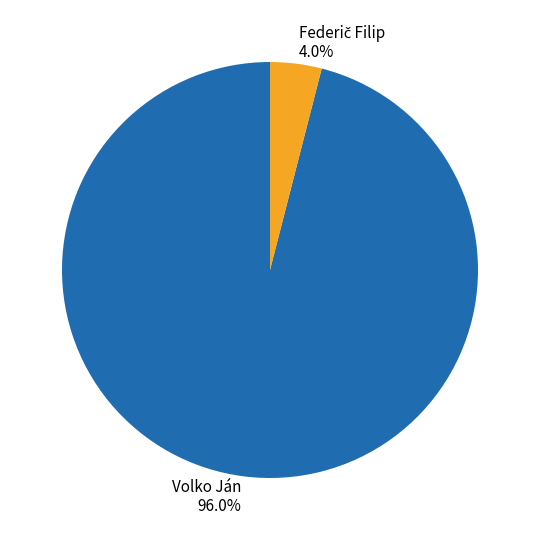

What is the largest slice in the pie chart?

Volko Ján